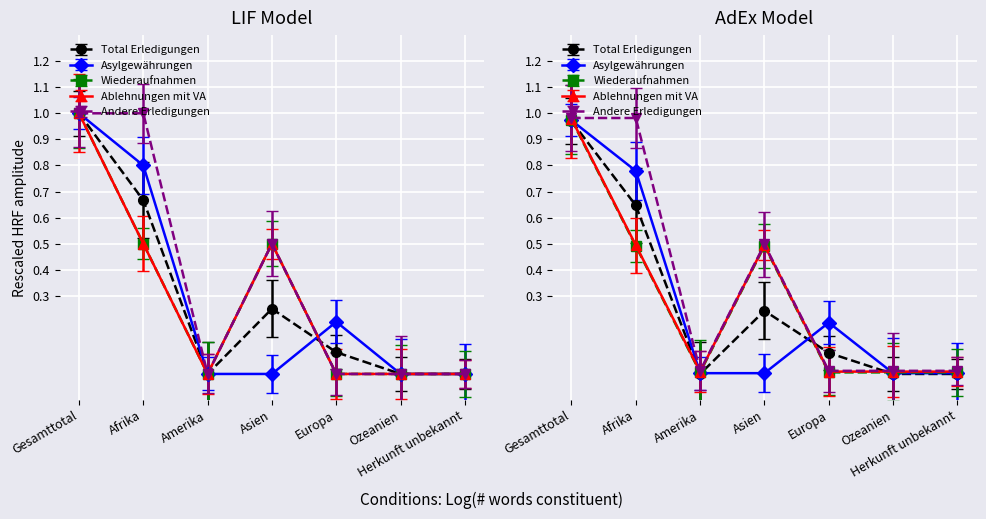

Read the Andere Erledigungen value at Afrika.

1.0